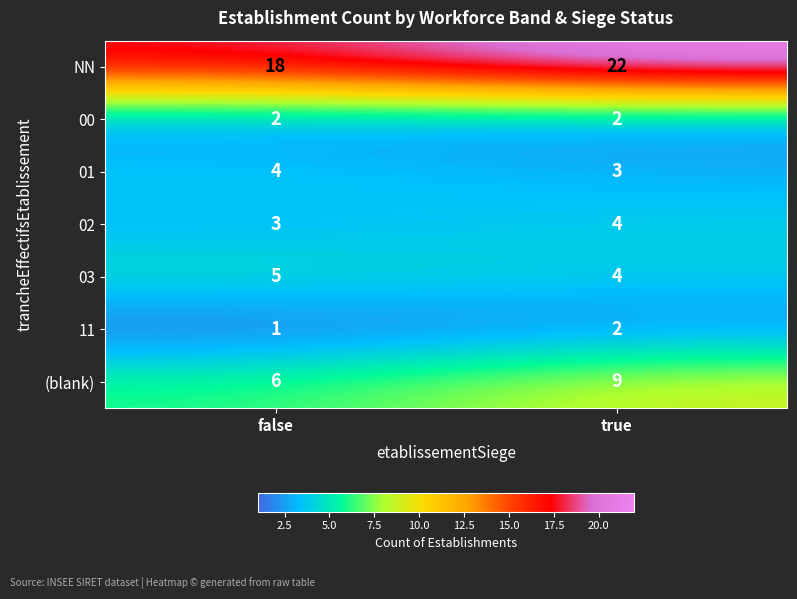

What is the difference between the maximum and minimum values in the (blank) series?

3